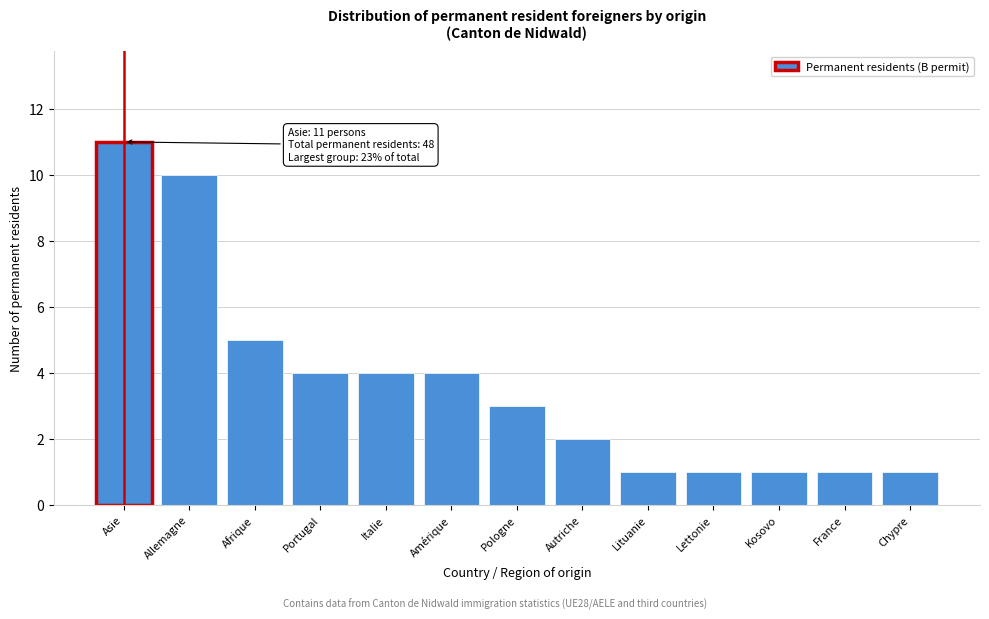

Reading left to right, transcribe all the data shown in this chart.

Asie=11	Allemagne=10	Afrique=5	Portugal=4	Italie=4	Amérique=4	Pologne=3	Autriche=2	Lituanie=1	Lettonie=1	Kosovo=1	France=1	Chypre=1